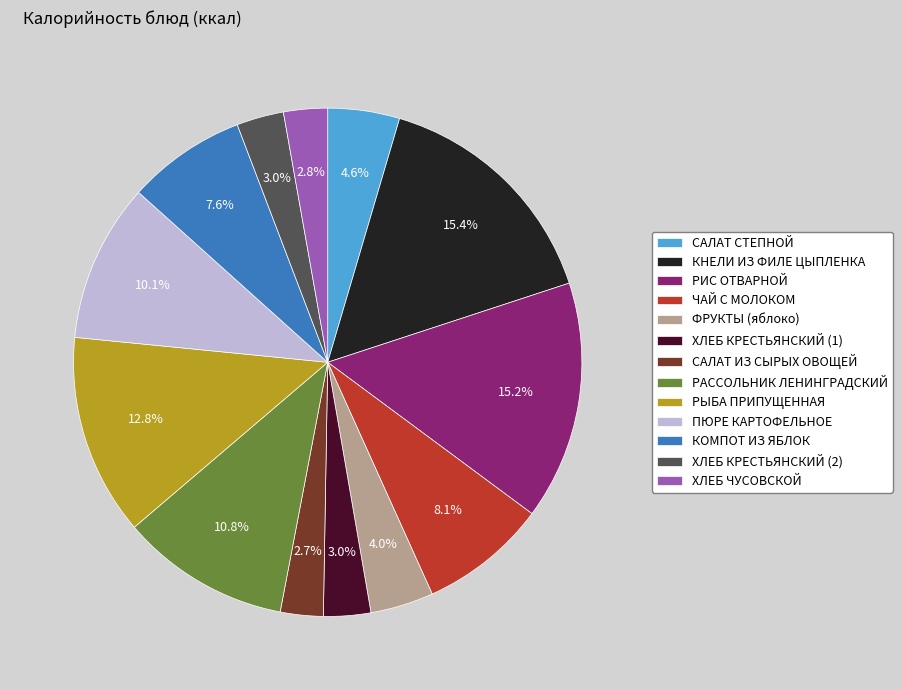

To the nearest percent, what is the average slice percentage?

8%